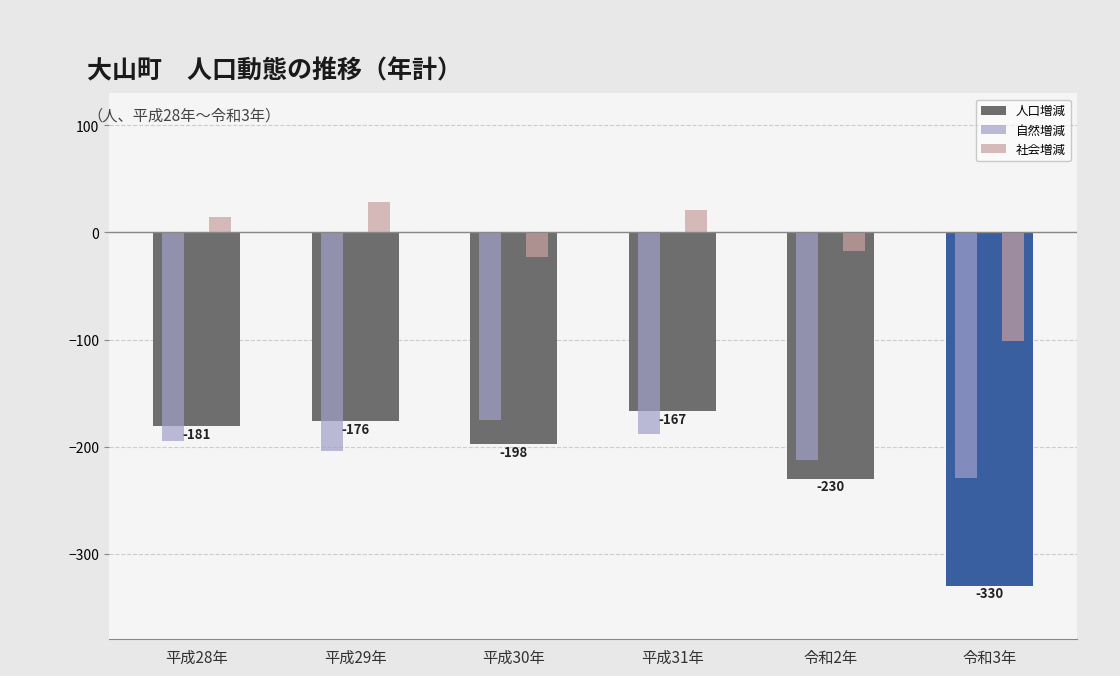

What is the label of the 4th bar from the right?

平成30年